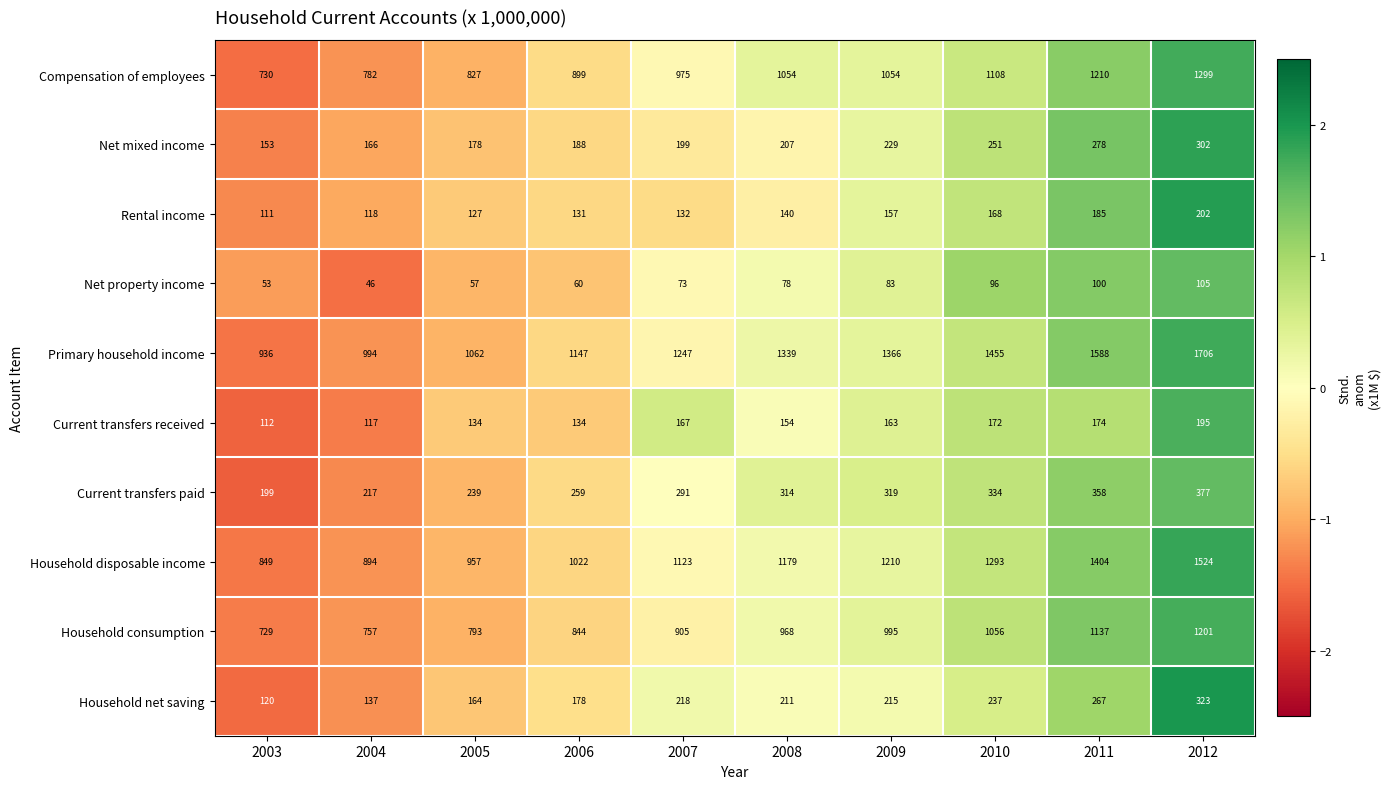

Which series has the largest total across all categories?

Primary household income